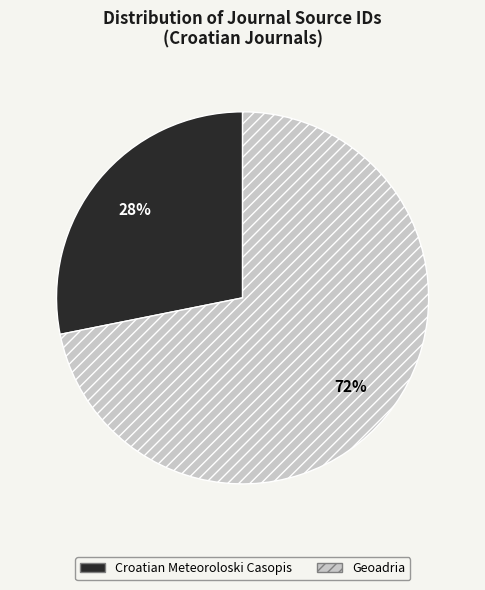

The Croatian Meteoroloski Casopis slice represents 20% of the pie. True or false?

False